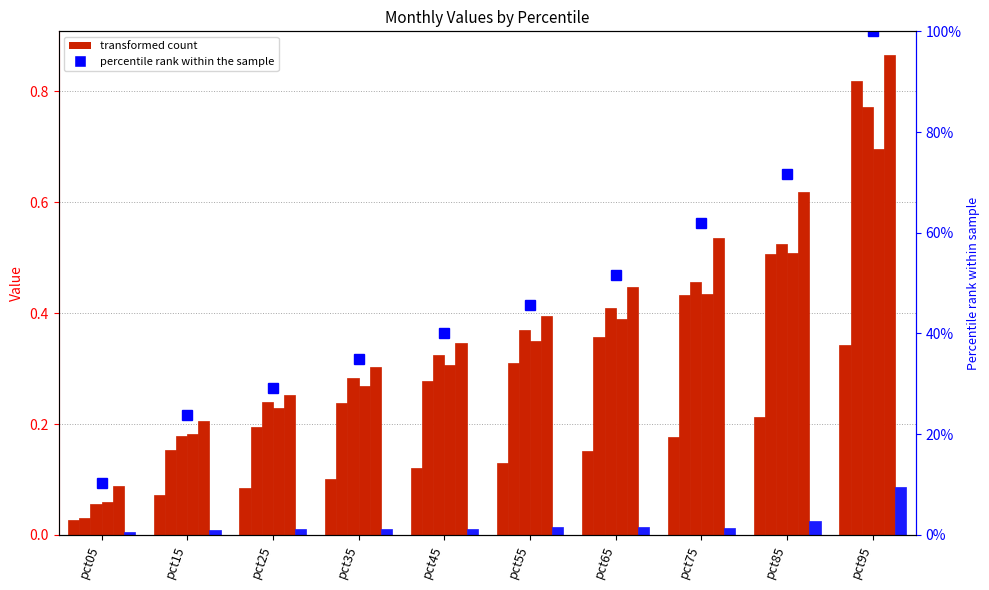

Reading left to right, transcribe all the data shown in this chart.

Jan: 0.0	0.1	0.1	0.1	0.1	0.1	0.2	0.2	0.2	0.3
Feb: 0.0	0.2	0.2	0.2	0.3	0.3	0.4	0.4	0.5	0.8
Mar: 0.1	0.2	0.2	0.3	0.3	0.4	0.4	0.5	0.5	0.8
Apr: 0.1	0.2	0.2	0.3	0.3	0.4	0.4	0.4	0.5	0.7
May: 0.1	0.2	0.3	0.3	0.3	0.4	0.4	0.5	0.6	0.9
Jun: 0.0	0.0	0.0	0.0	0.0	0.0	0.0	0.0	0.0	0.1